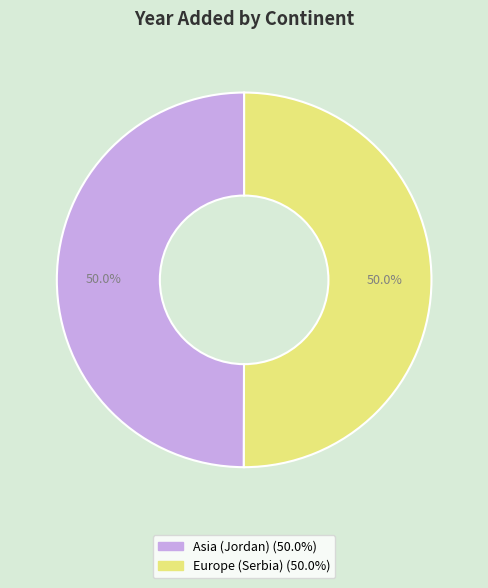

What percentage is the Europe (Serbia) slice, to the nearest percent?

50%